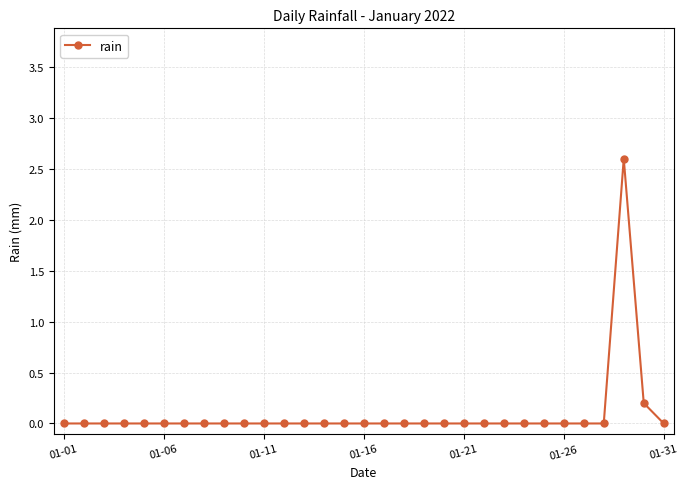

What is the greatest value displayed?

2.6